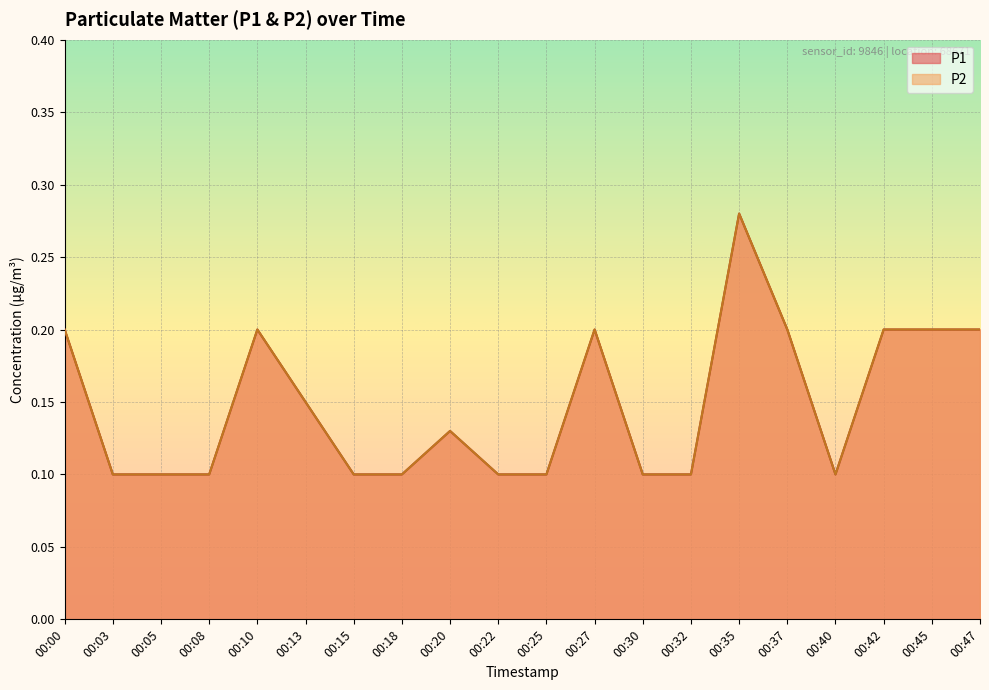

The P2 series shows 0.1 at 00:15. True or false?

True